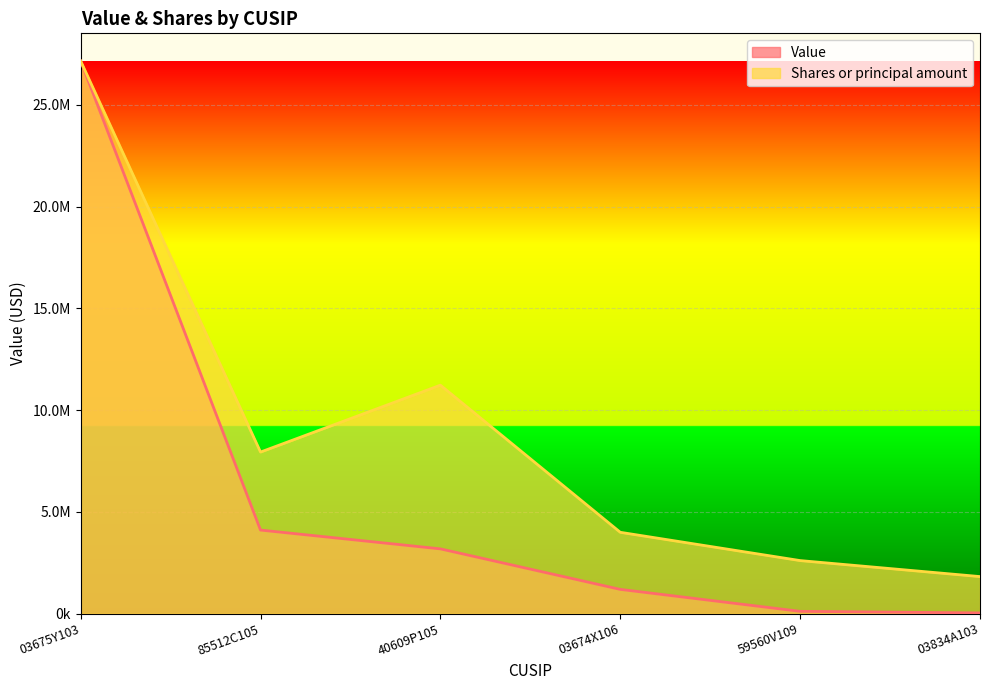

What is the label of the 5th point from the left?

59560V109